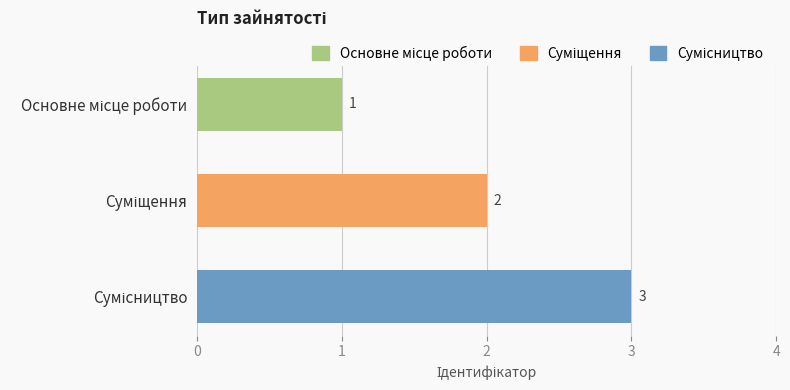

What is the sum of all values?

6